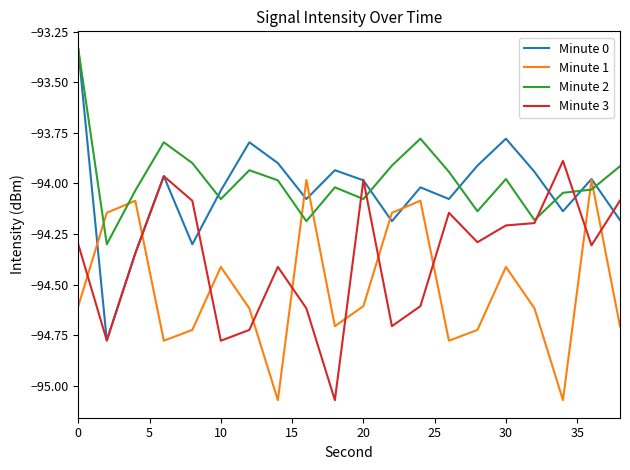

Which series has the widest spread of values?

Minute 0